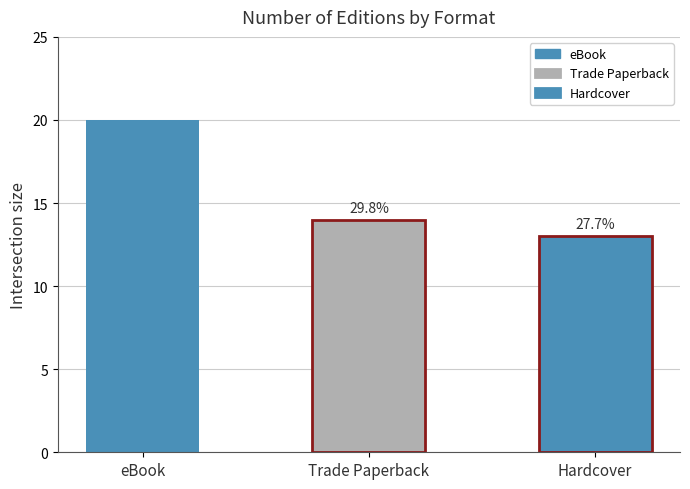

Reading left to right, transcribe all the data shown in this chart.

eBook=20	Trade Paperback=14	Hardcover=13